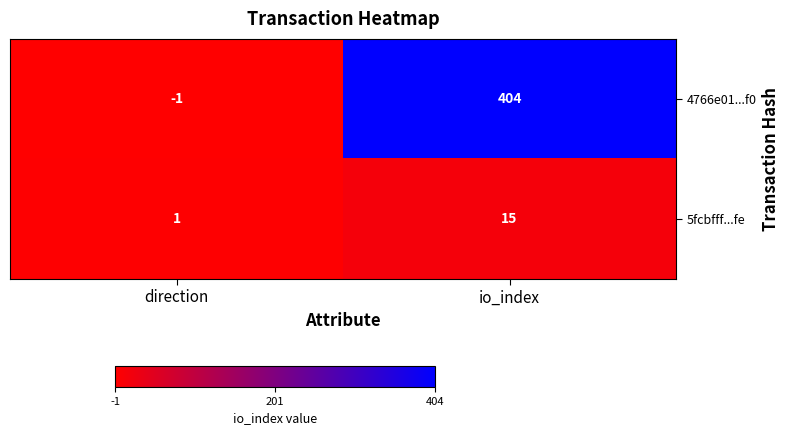

Reading left to right, list all the values displayed in this chart.

4766e01...f0: -1	404
5fcbfff...fe: 1	15